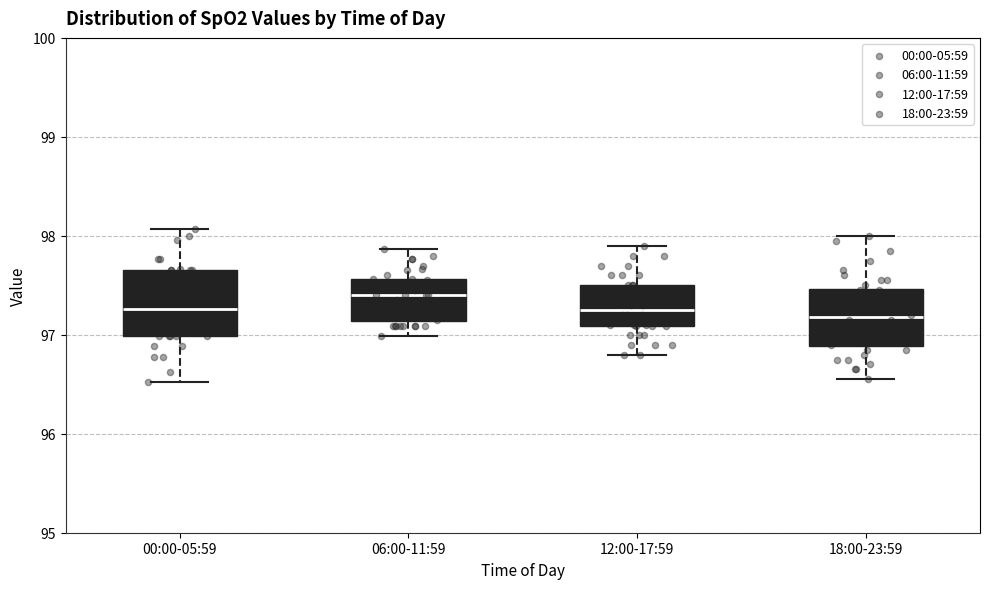

Reading left to right, transcribe this box plot: for each box, give where its median line is, the range the box spans, and where its two whiskers end, as read against the y-axis. The values are not printed on the chart, so give them approximately, as read against the axis.

00:00-05:59: median 97.3, box 97.0 to 97.7, whiskers 96.5 to 98.1
06:00-11:59: median 97.4, box 97.1 to 97.6, whiskers 97.0 to 97.9
12:00-17:59: median 97.3, box 97.1 to 97.5, whiskers 96.8 to 97.9
18:00-23:59: median 97.2, box 96.9 to 97.5, whiskers 96.6 to 98.0